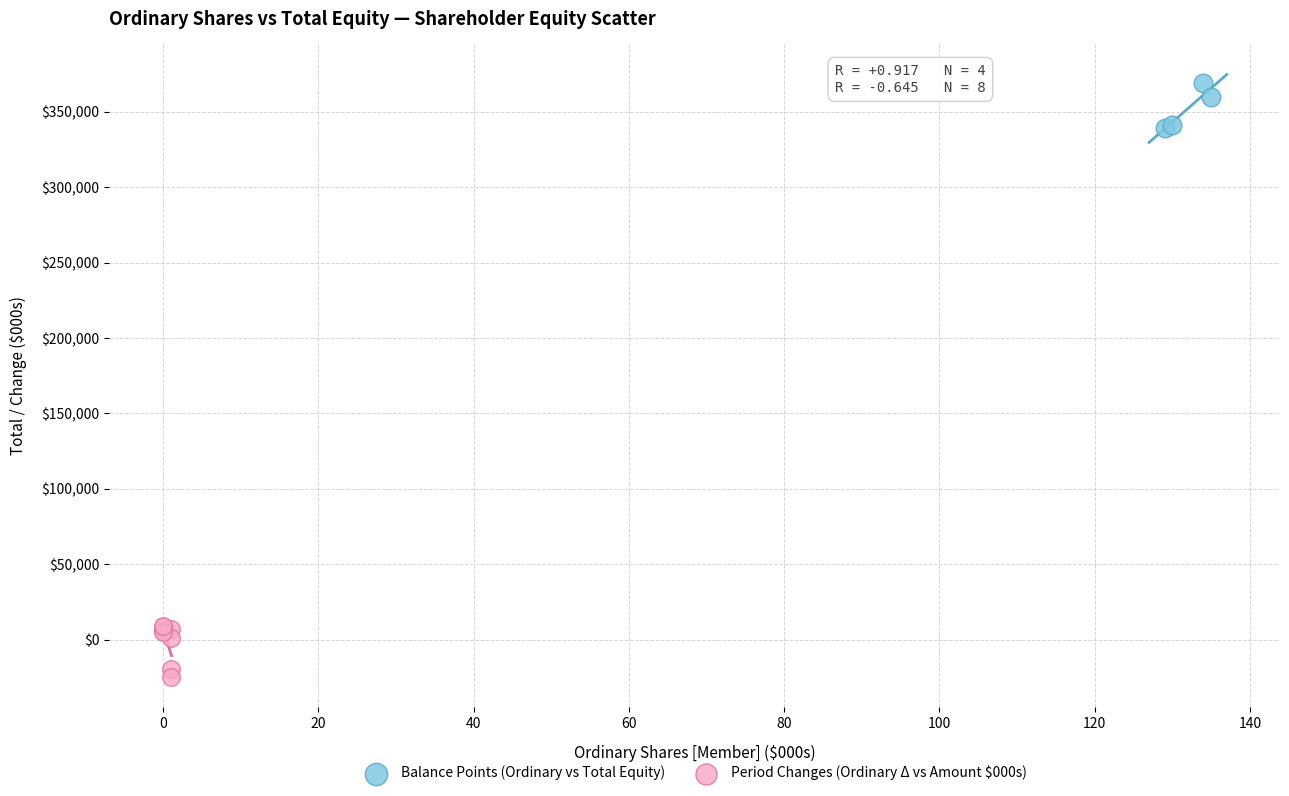

Which series contains the highest Y value?

Balance Points (Ordinary vs Total Equity)